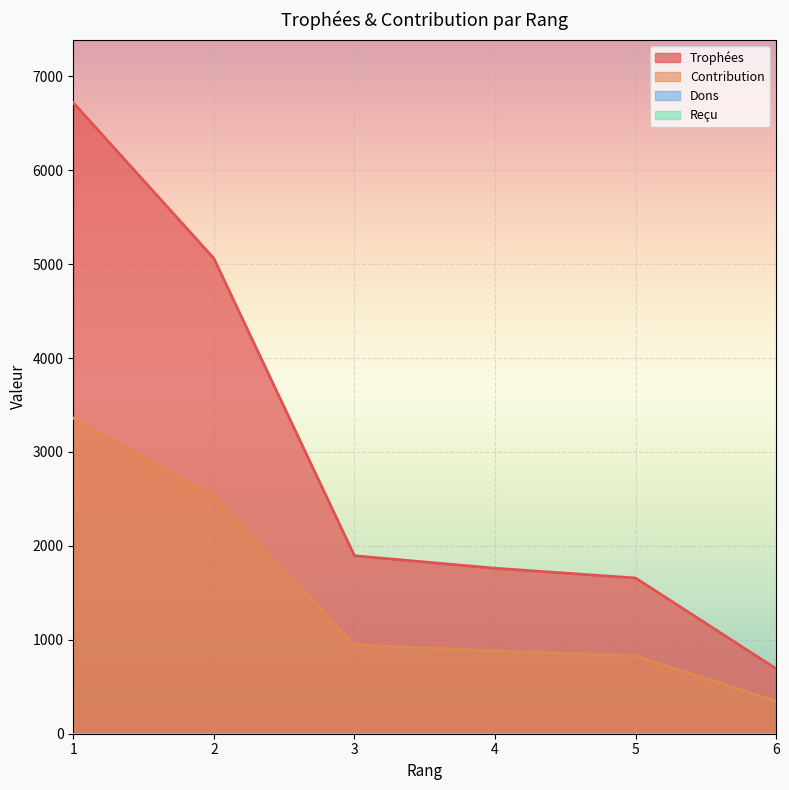

What is the value of the Contribution point at the 3rd from the left?

947